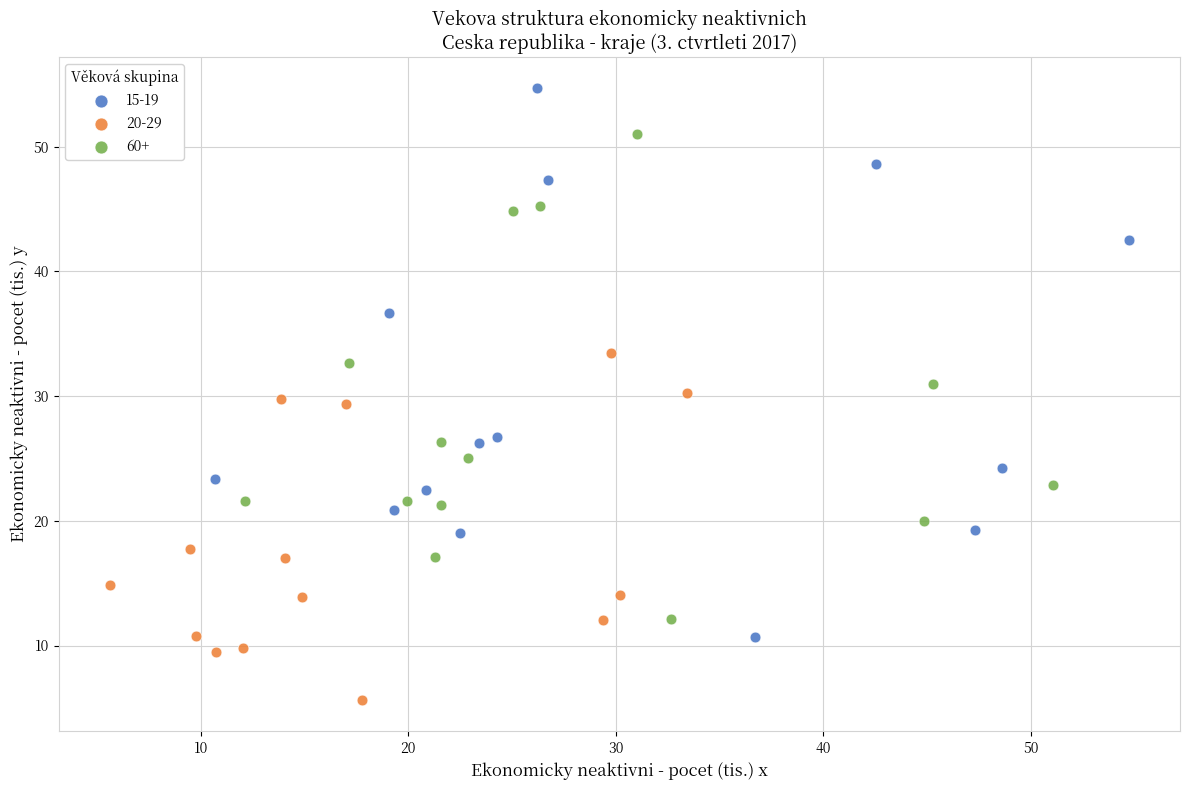

Which series has the largest Y range (max minus min)?

15-19